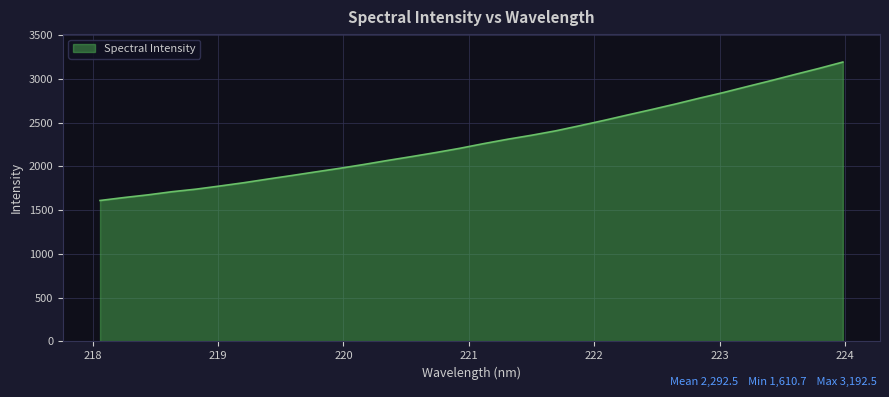

What is the minimum value shown in the chart?

1610.7